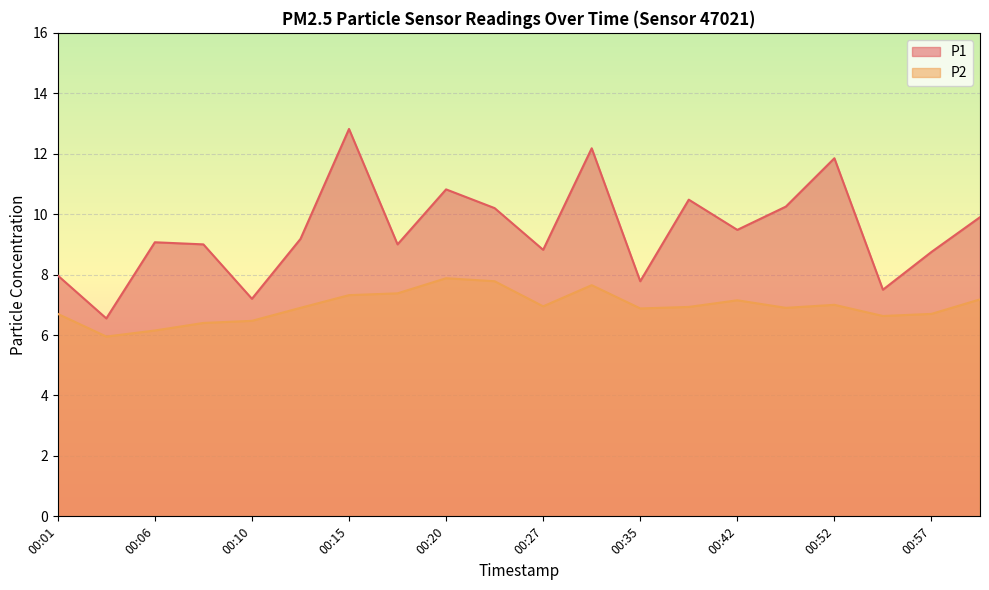

Which series has the largest total across all categories?

P1